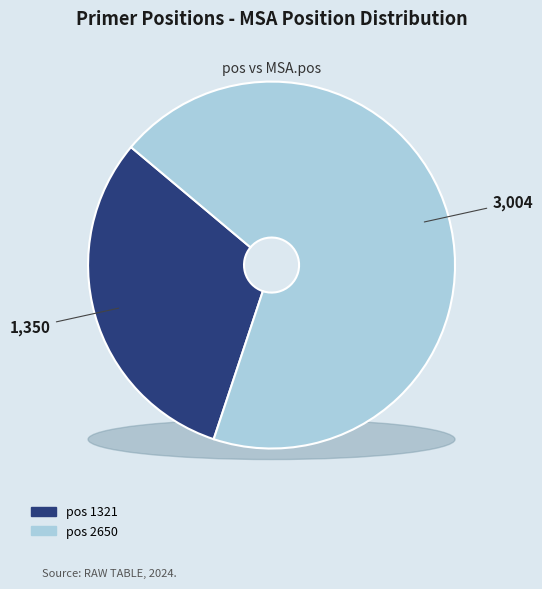

Which slice represents more than half of the pie?

2650